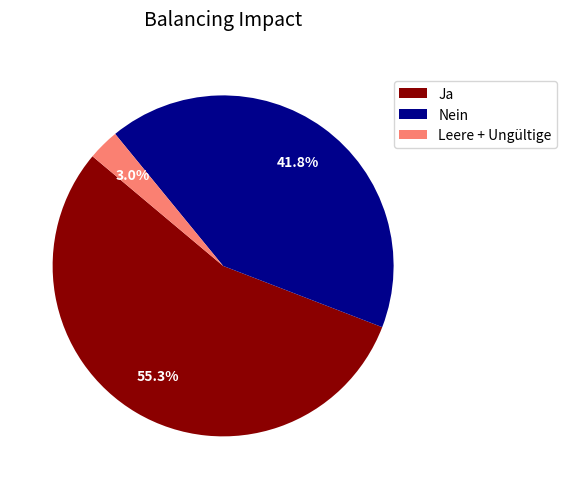

Rank the categories by value from highest to lowest.

Ja, Nein, Leere + Ungültige